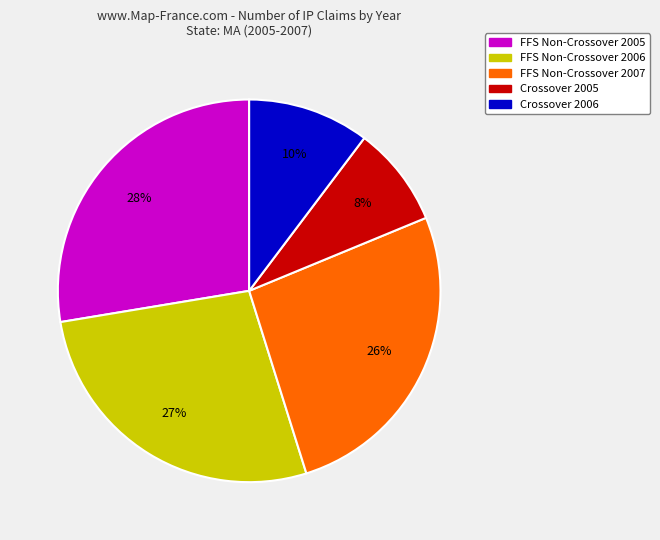

Which category has the smallest portion of the pie?

Crossover 2005